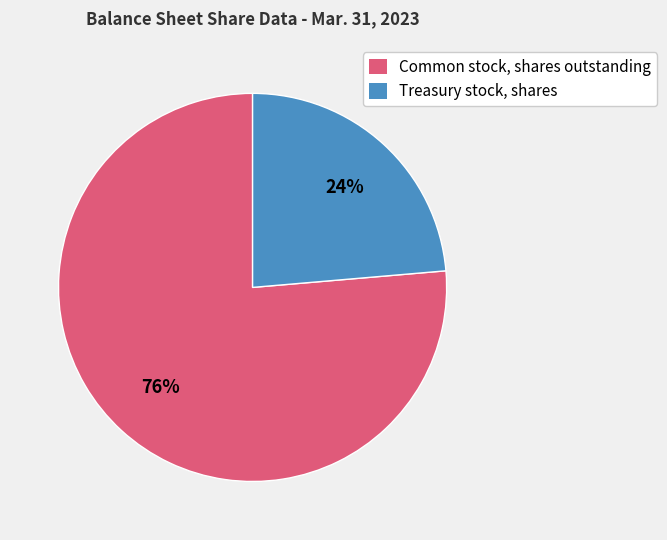

Rank the categories by value from lowest to highest.

Treasury stock, shares, Common stock, shares outstanding